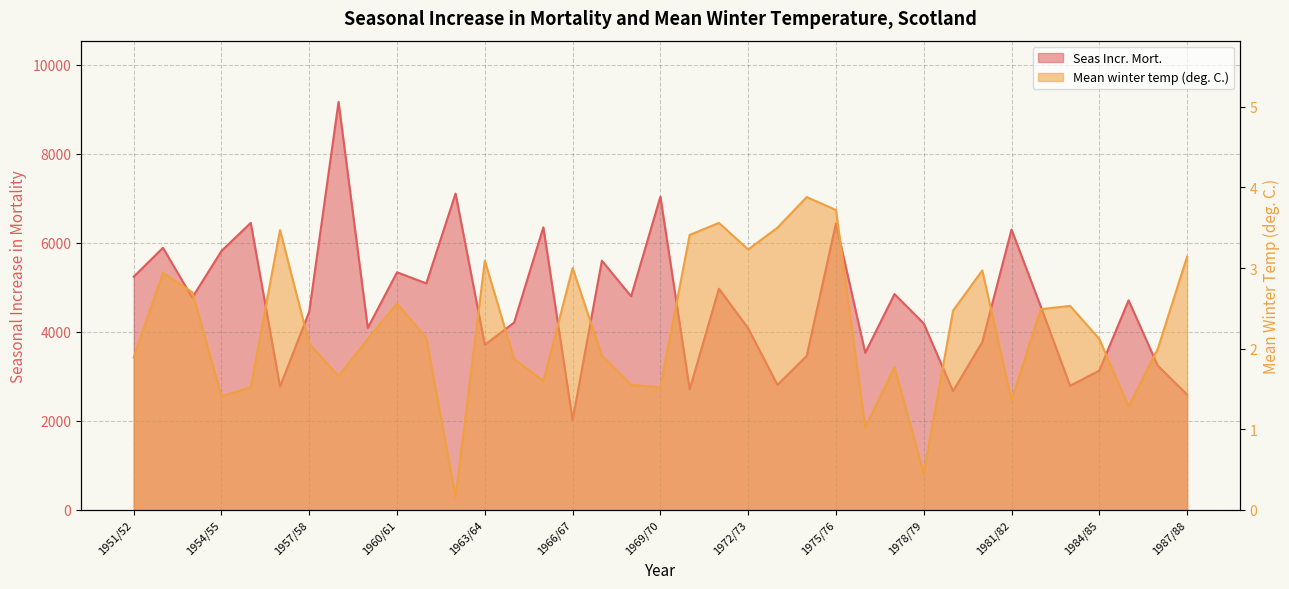

The Seas Incr. Mort. series shows 1983.9 at 1959/60. True or false?

False